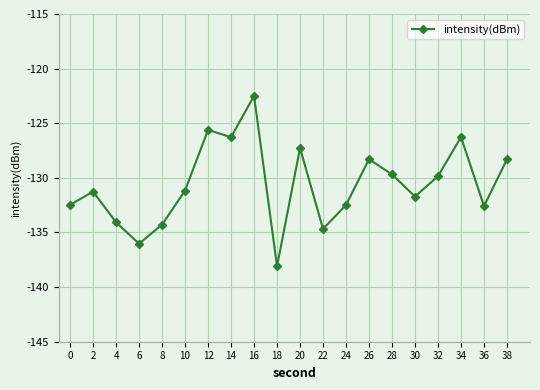

What is the value of the 19th point from the left?

-132.6